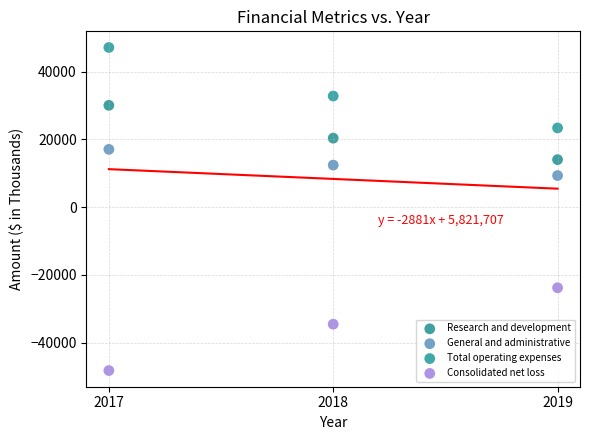

Across all data points, what is the range of Y values (max minus min)?

95352